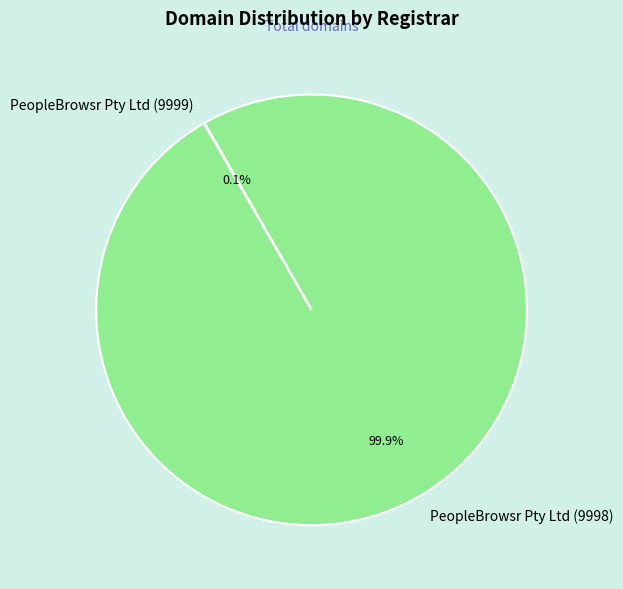

What portion of the pie excludes PeopleBrowsr Pty Ltd (9998)?

0.1%